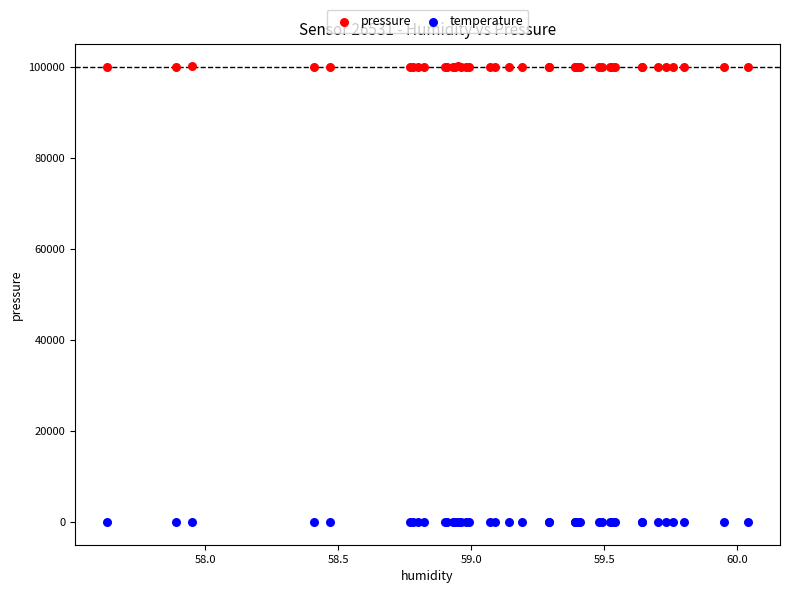

Which series reaches the maximum Y coordinate?

pressure